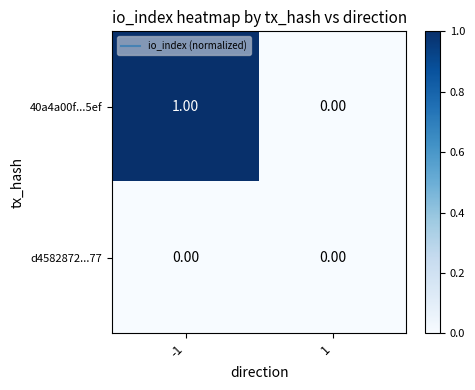

List the series in order of their overall mean, highest first.

40a4a00f...5ef, d4582872...77